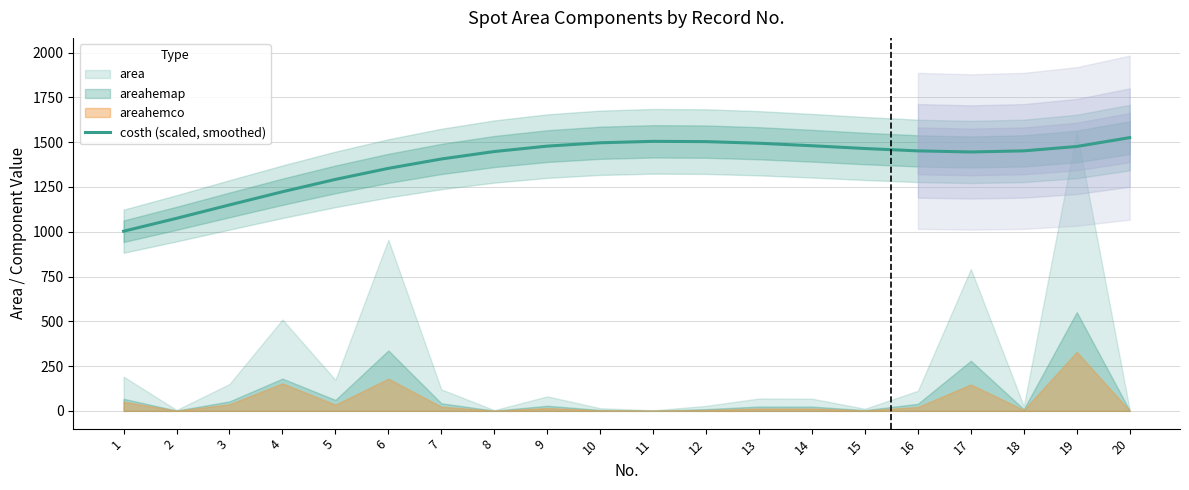

How many points are higher than both their immediate neighbors (excluding endpoints)?

1